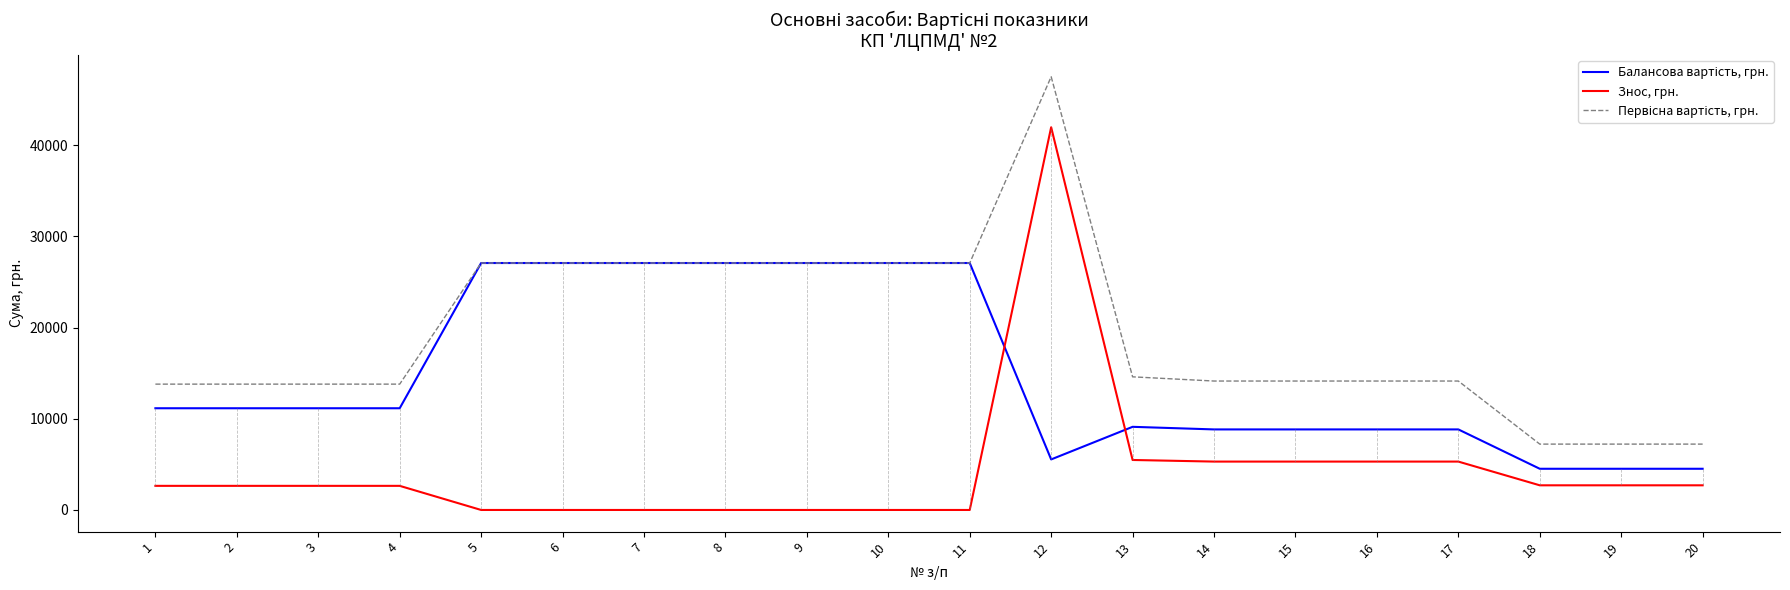

What is the spread (max minus min) of values at 11?

27081.9